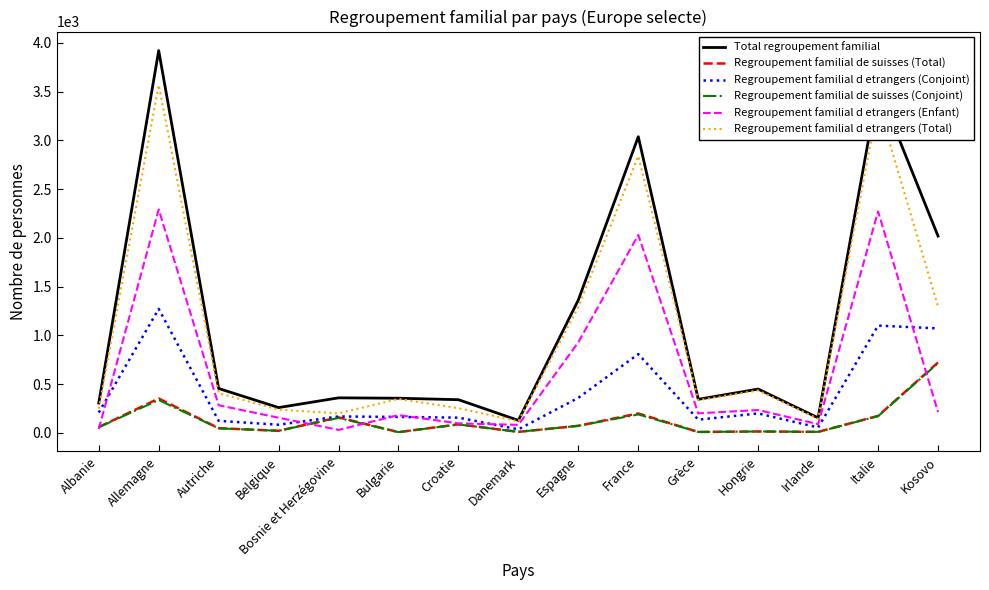

What are all the series names shown in the legend?

Total regroupement familial, Regroupement familial de suisses (Total), Regroupement familial d etrangers (Conjoint), Regroupement familial de suisses (Conjoint), Regroupement familial d etrangers (Enfant), Regroupement familial d etrangers (Total)